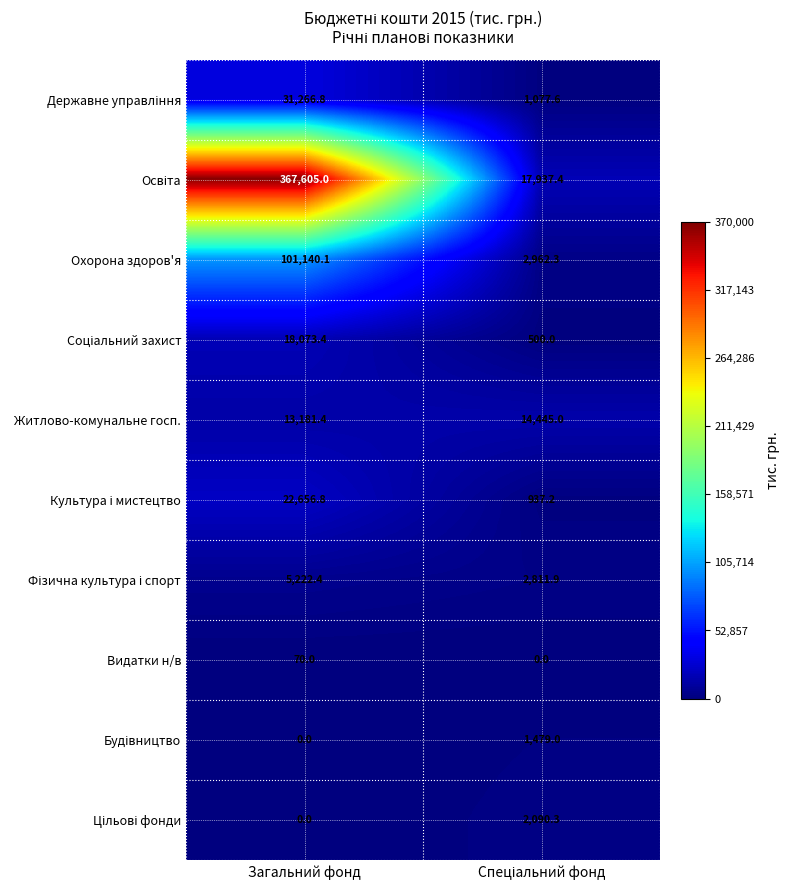

What is the spread (max minus min) of values at Загальний фонд?

367605.0